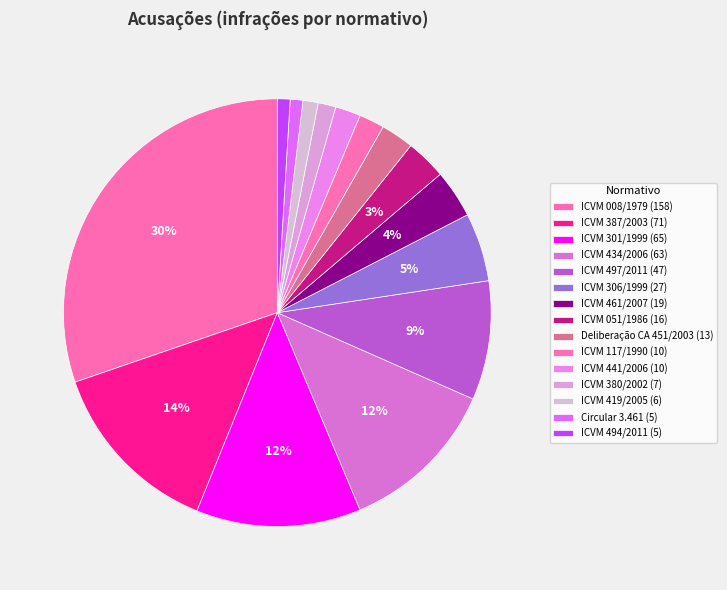

What is the ratio of the value at ICVM 387/2003 to the value at ICVM 494/2011?

14.2